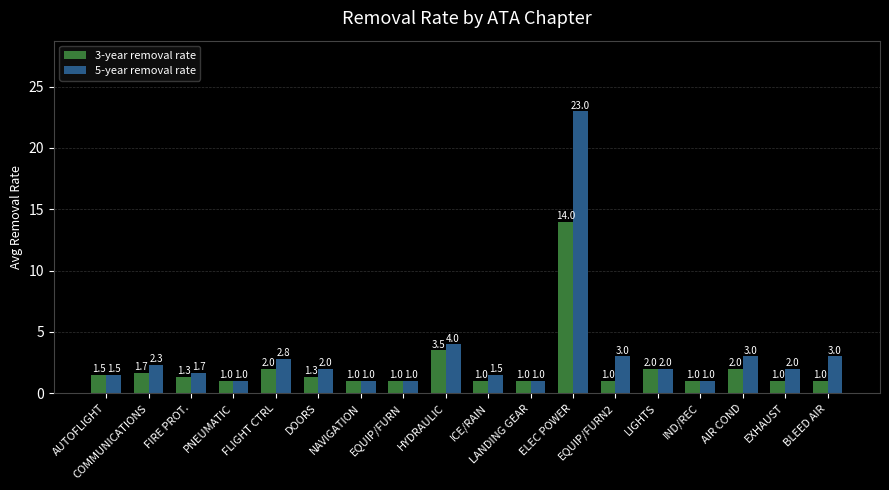

What is the label of the 10th bar from the left?

ICE/RAIN